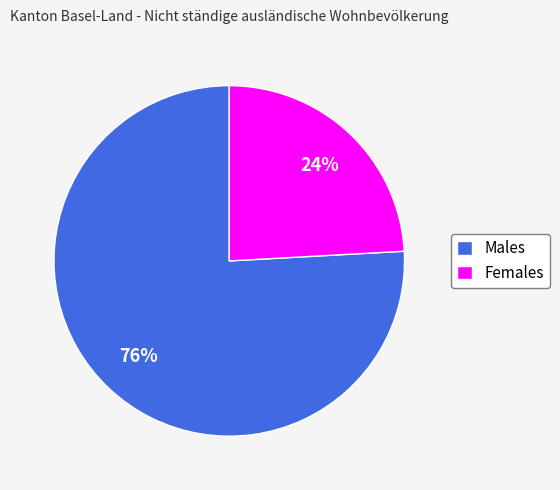

Is it true that Males is 85% of the pie?

False